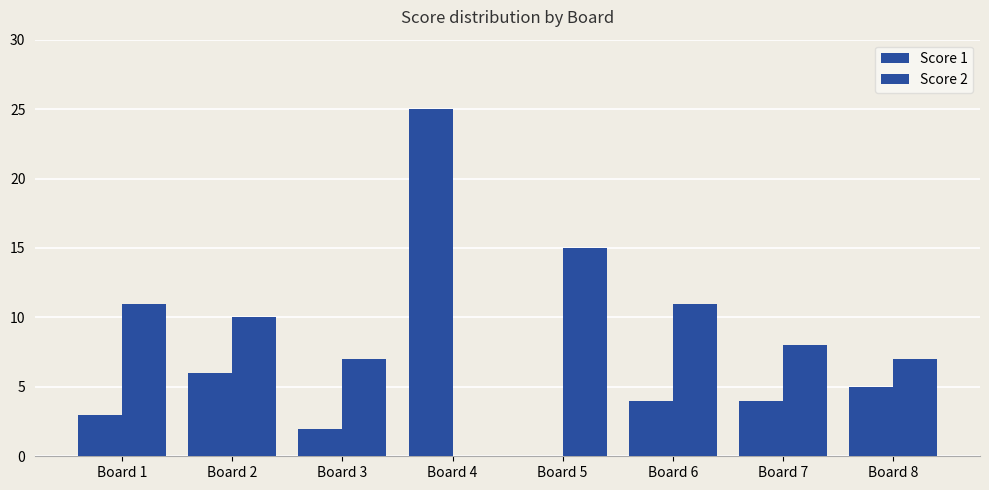

How many categories are shown in the chart?

8